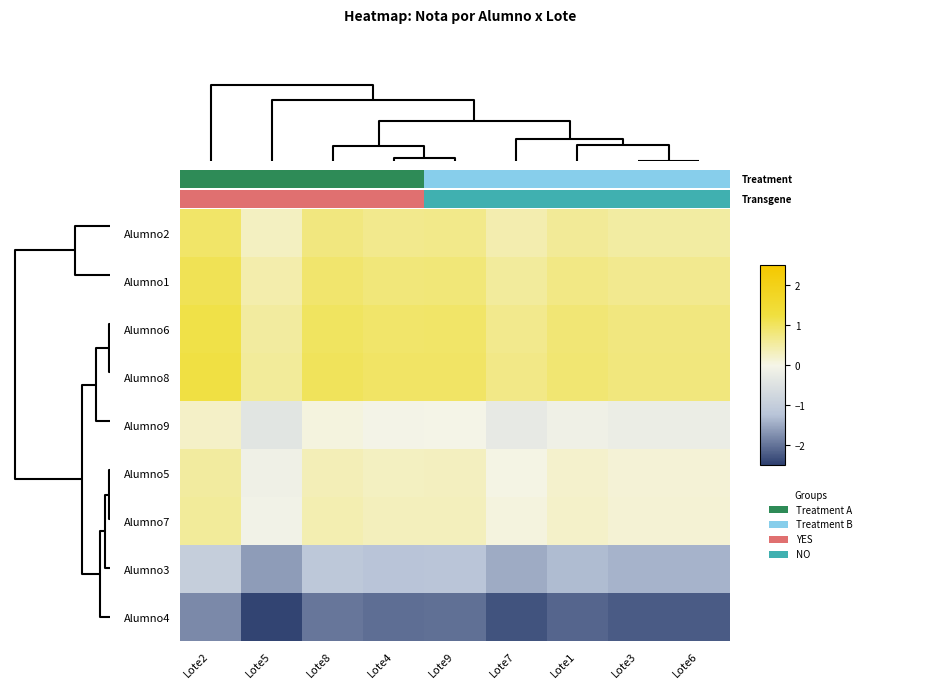

How many data points does each series have?

9